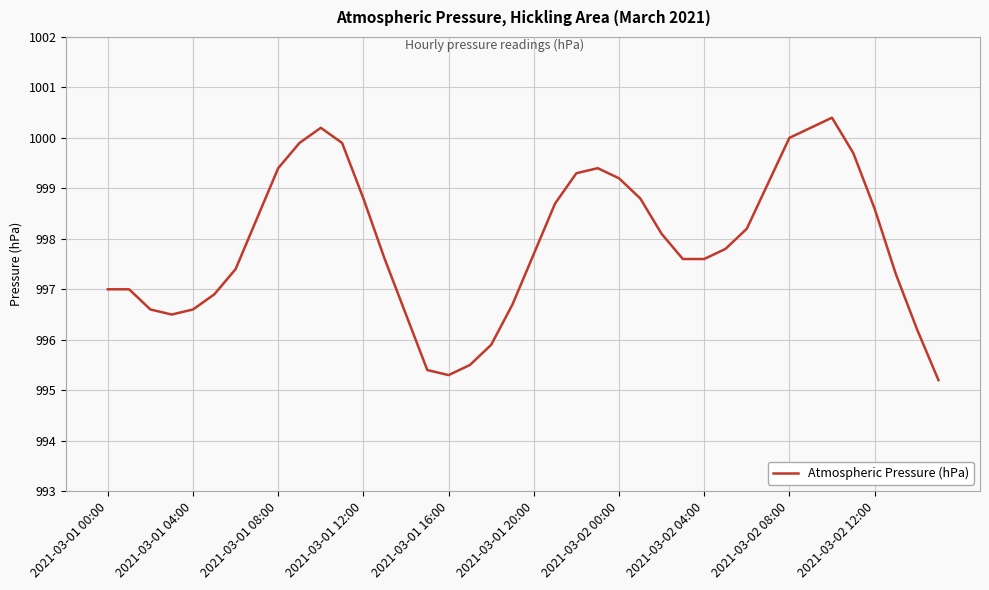

What is the difference between the maximum and minimum values?

5.2